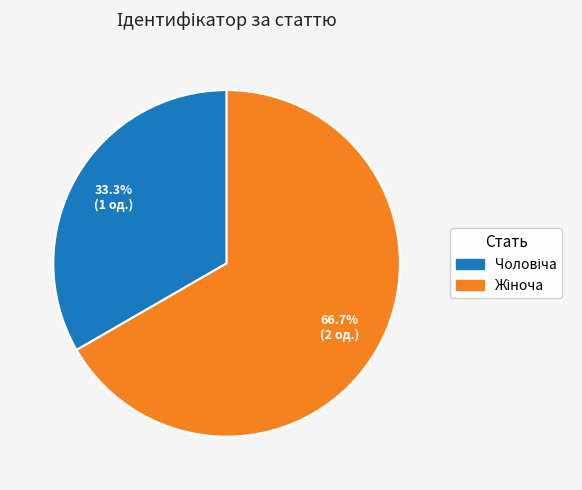

Is there a majority slice in this chart?

Yes